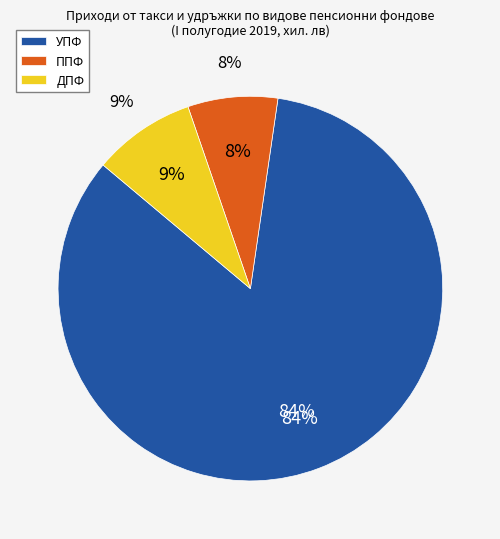

Which series has the widest spread of values?

УПФ